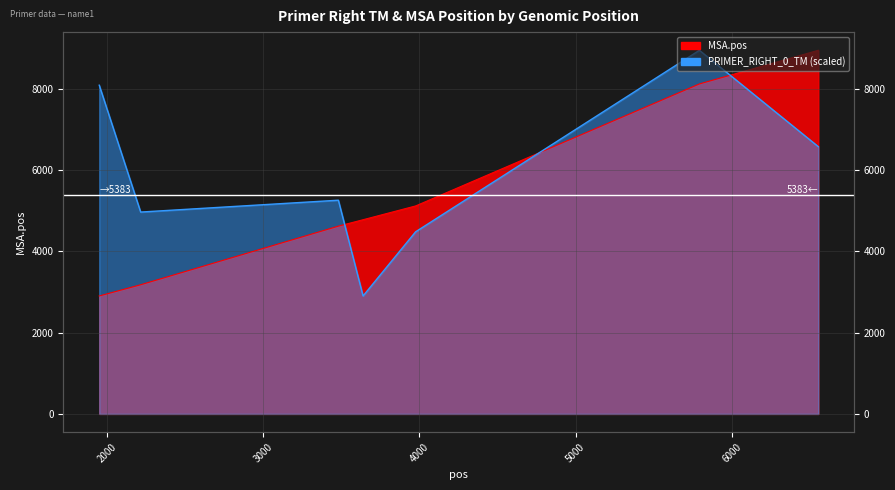

Rank the categories by MSA.pos value from lowest to highest.

1951, 2216, 3481, 3639, 3975, 5791, 6552